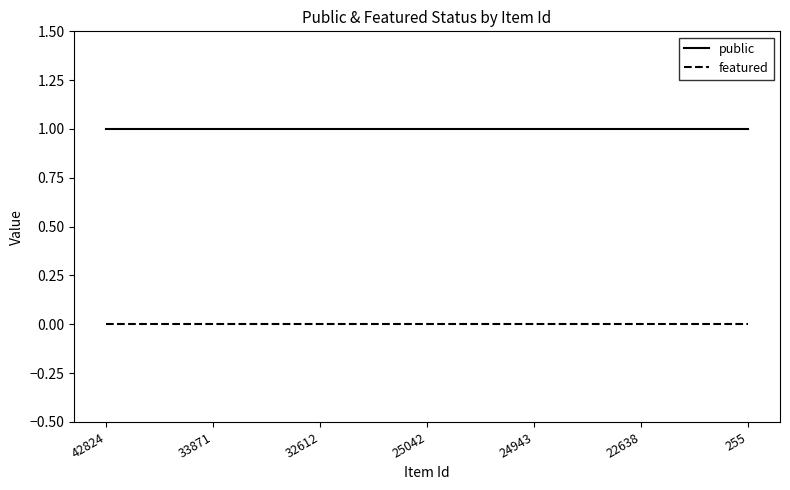

Rank the series at 255 from lowest to highest value.

featured, public